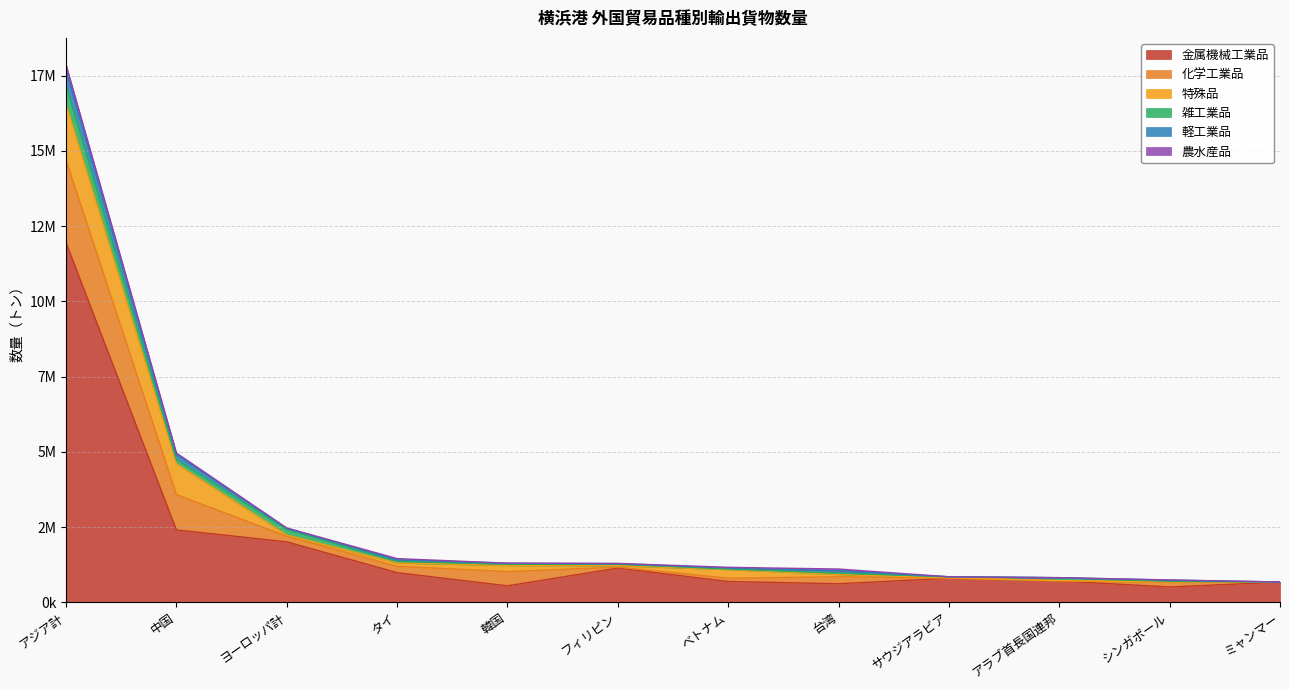

What are all the series names shown in the legend?

金属機械工業品, 化学工業品, 特殊品, 雑工業品, 軽工業品, 農水産品